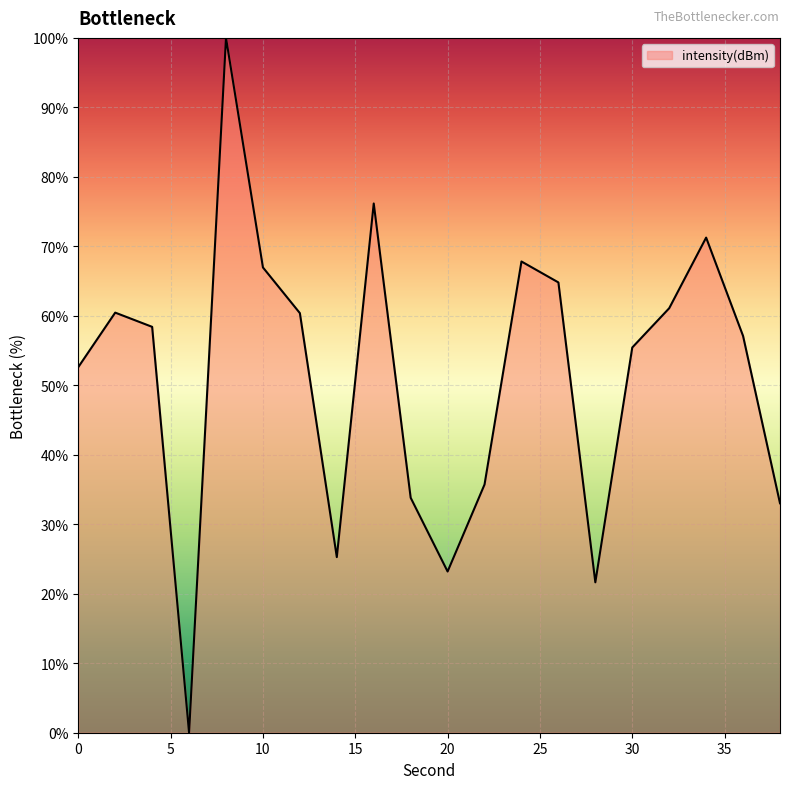

What is the maximum value shown in the chart?

100.0